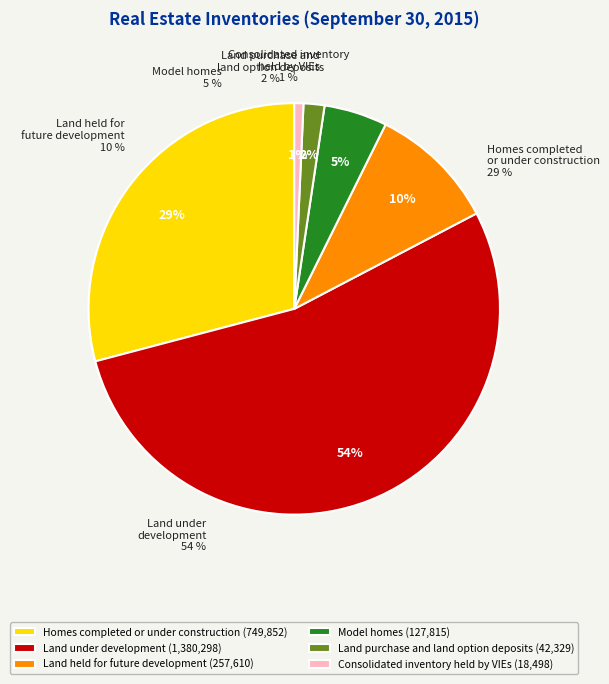

What is the majority slice?

Land under development